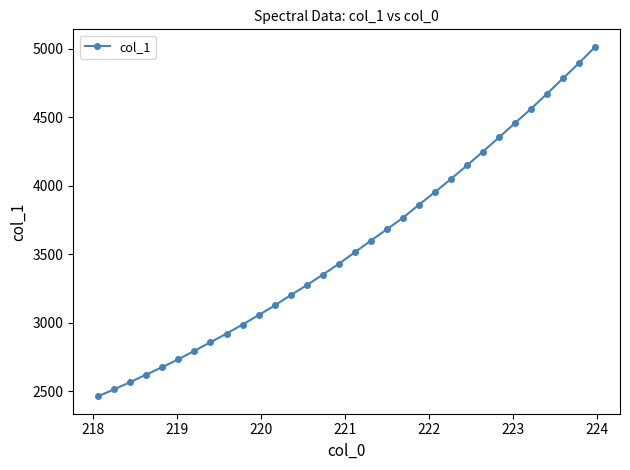

What is the sum of all values?

114128.4